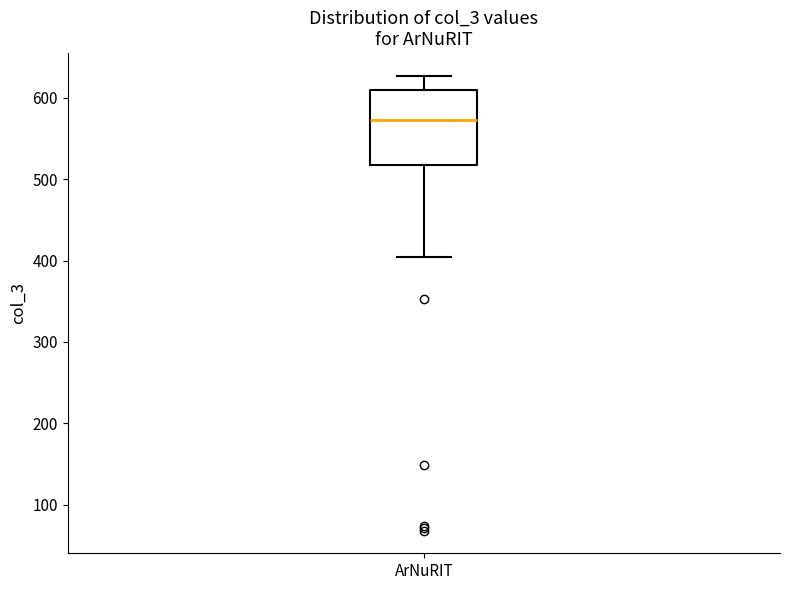

Transcribe this box plot: give where the median line is, the range the box spans, and where the two whiskers end, as read against the y-axis. The values are not printed on the chart, so give them approximately, as read against the axis.

median 570, box 520 to 610, whiskers 400 to 630